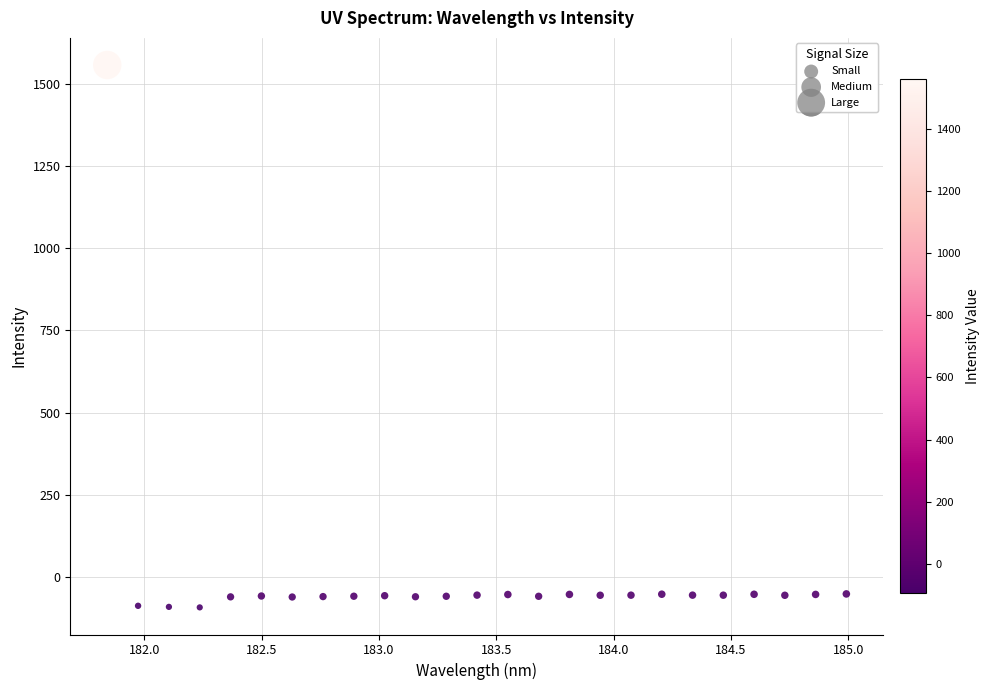

What is the range of Y values (max minus min)?

1651.2